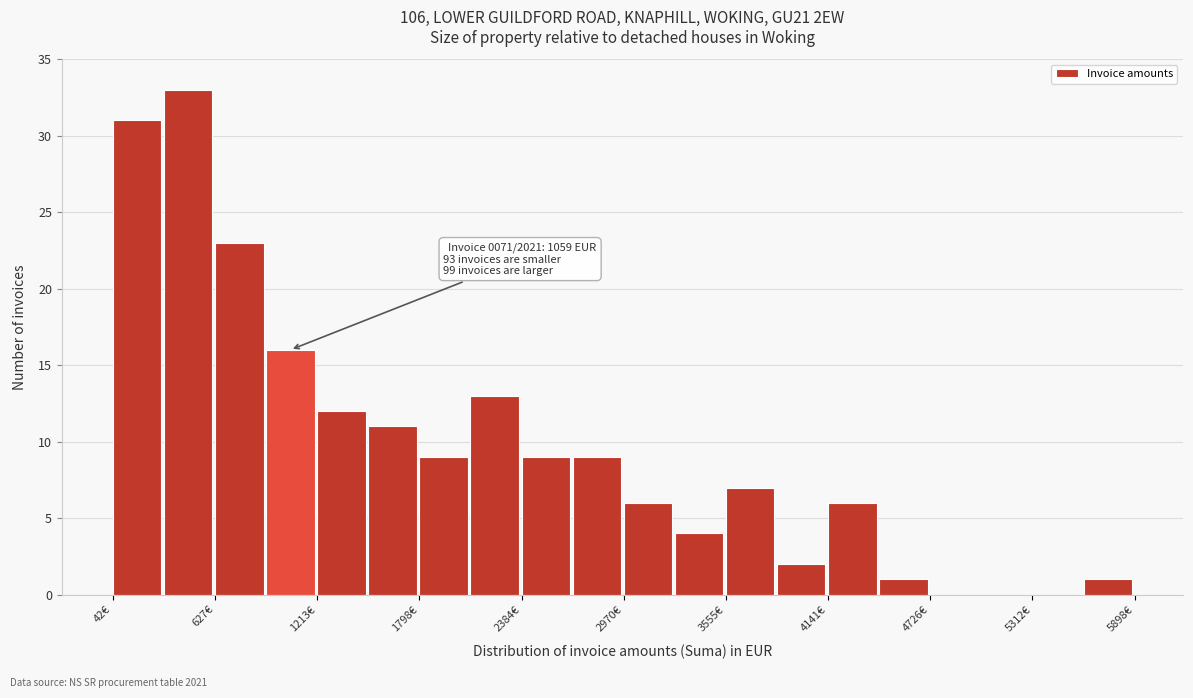

Read against the x-axis, roughly where is the centre of the tallest bar?

500